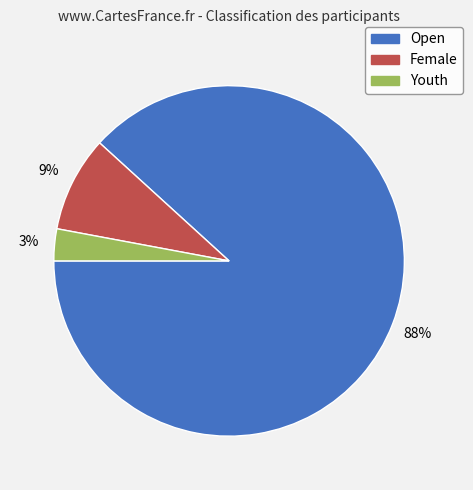

To the nearest percent, what percentage of the pie is Youth?

3%